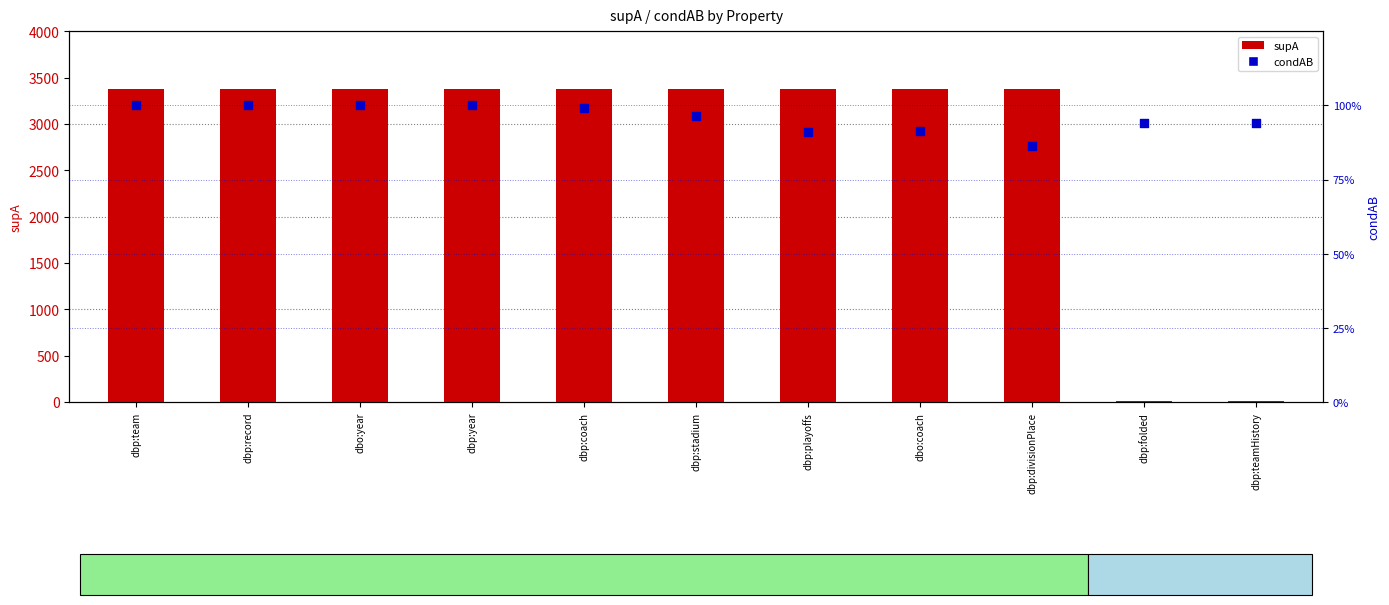

What is the total value across all series at dbp:stadium?

3383.0